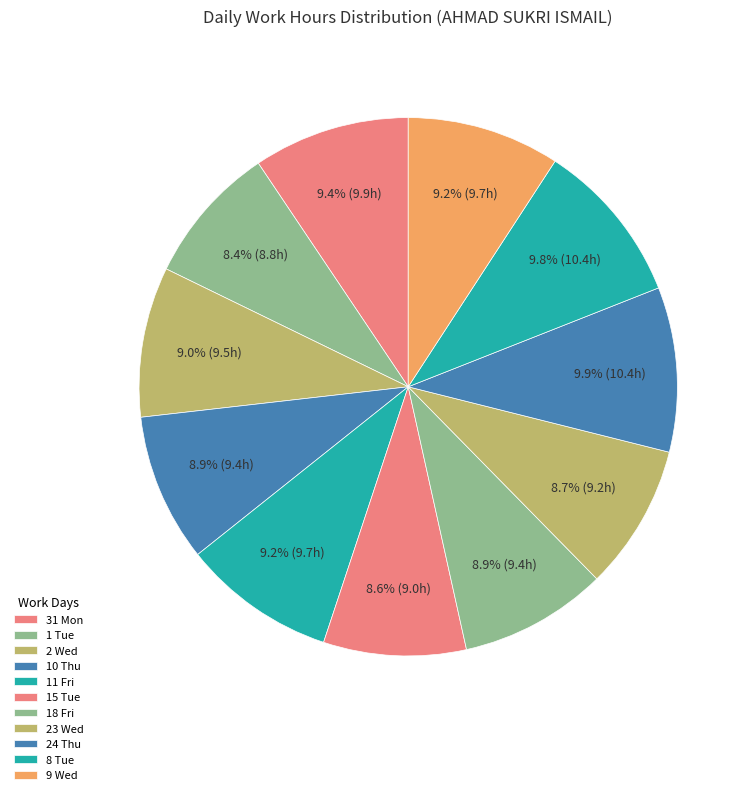

To the nearest percent, what portion does 8 Tue represent?

10%